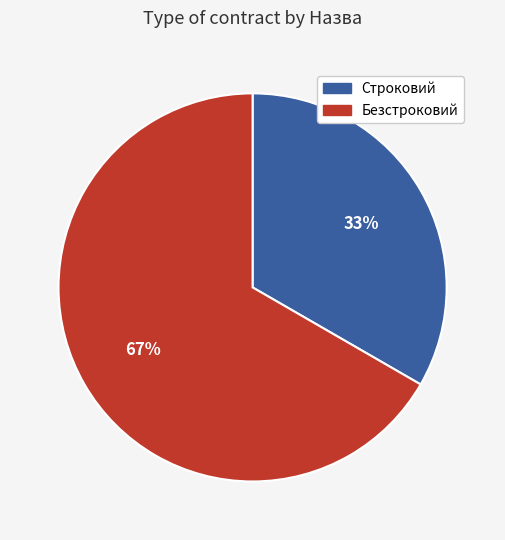

What percentage is the Строковий slice, to the nearest percent?

33%